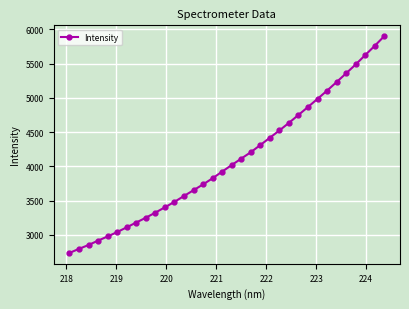

What is the difference between the maximum and minimum values?

3162.4